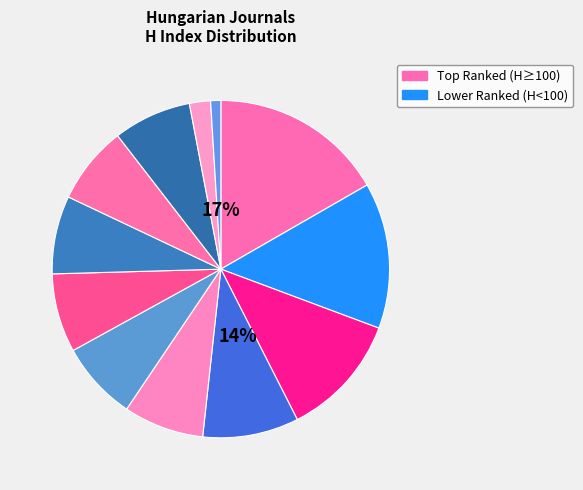

Count the number of slices in the pie.

12